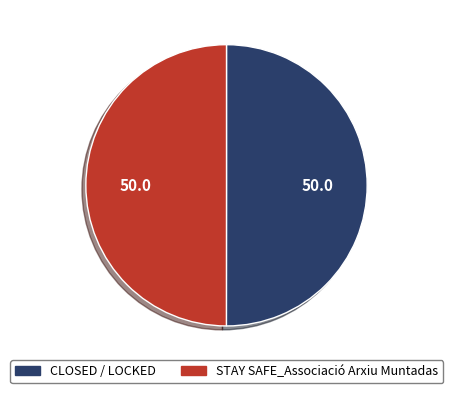

Combined, do CLOSED / LOCKED and STAY SAFE_Associació Arxiu Muntadas account for over 50%?

Yes